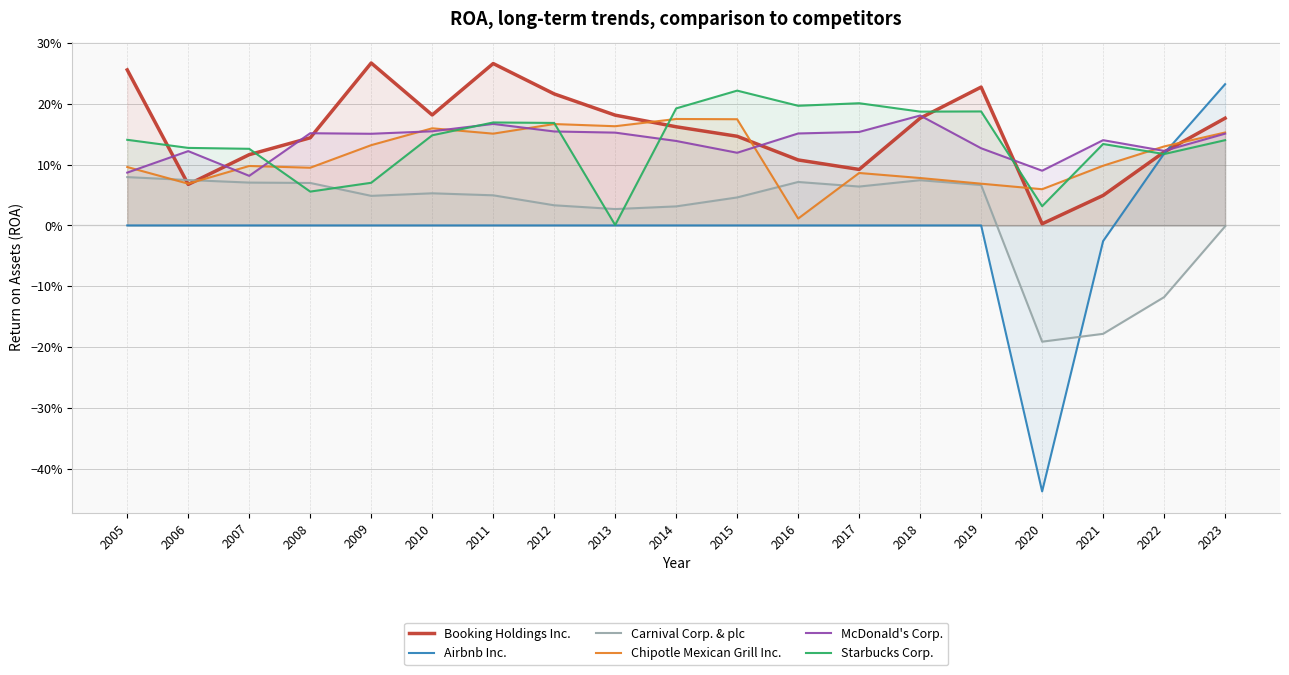

At which label does Carnival Corp. & plc reach its peak?

2005